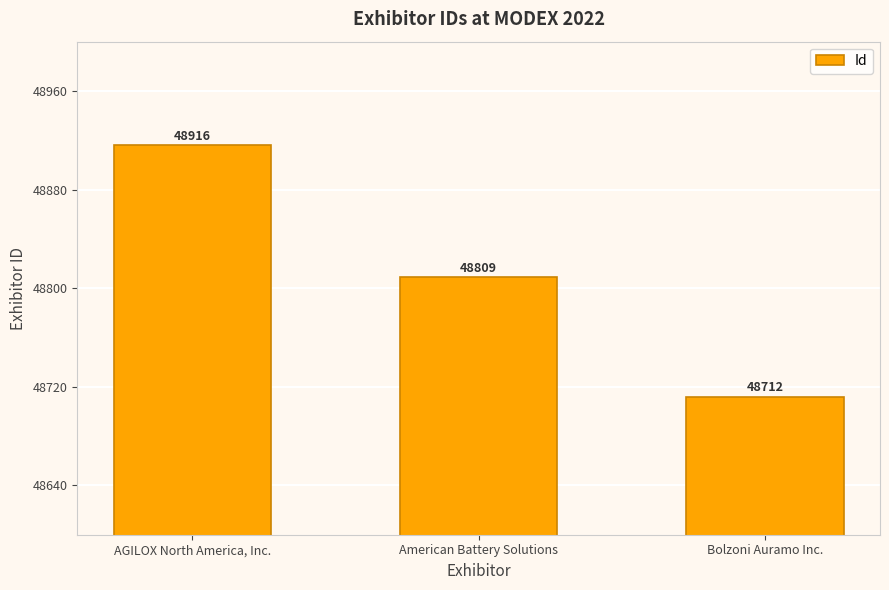

How many data points are less than 48809?

1